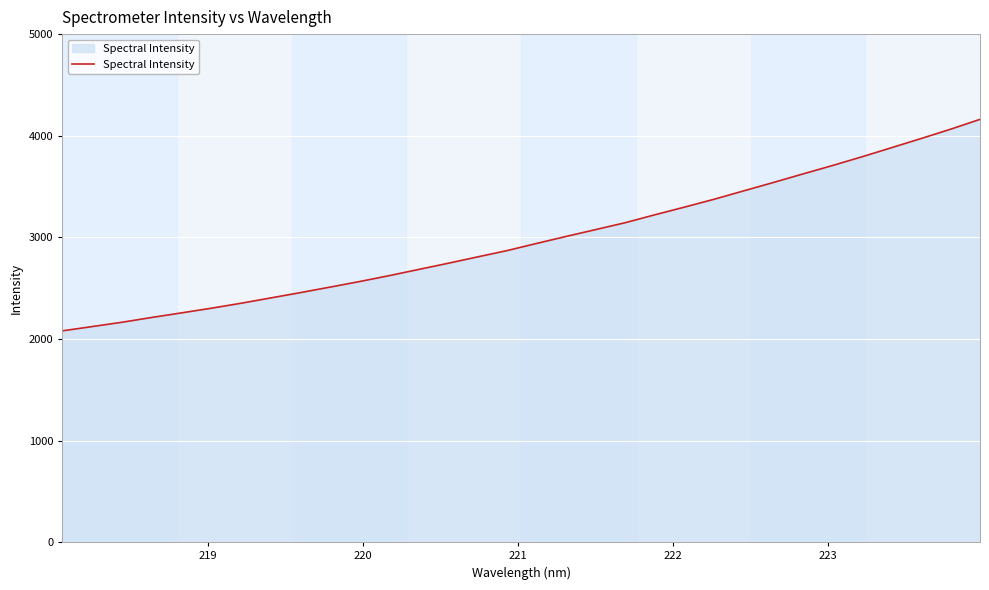

How many values are below 2938?

16